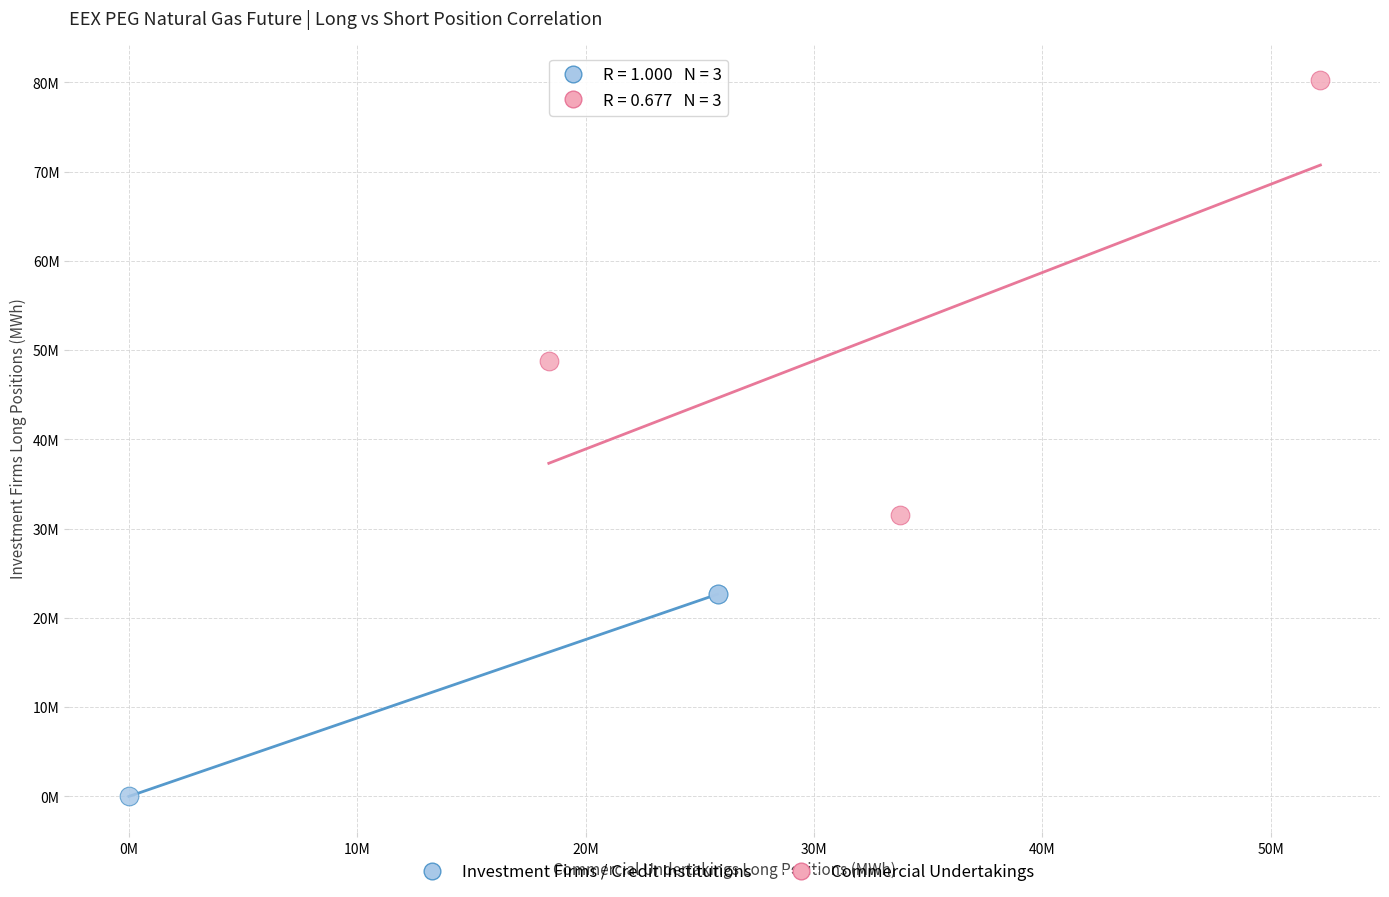

Which series has the largest Y range (max minus min)?

Commercial Undertakings